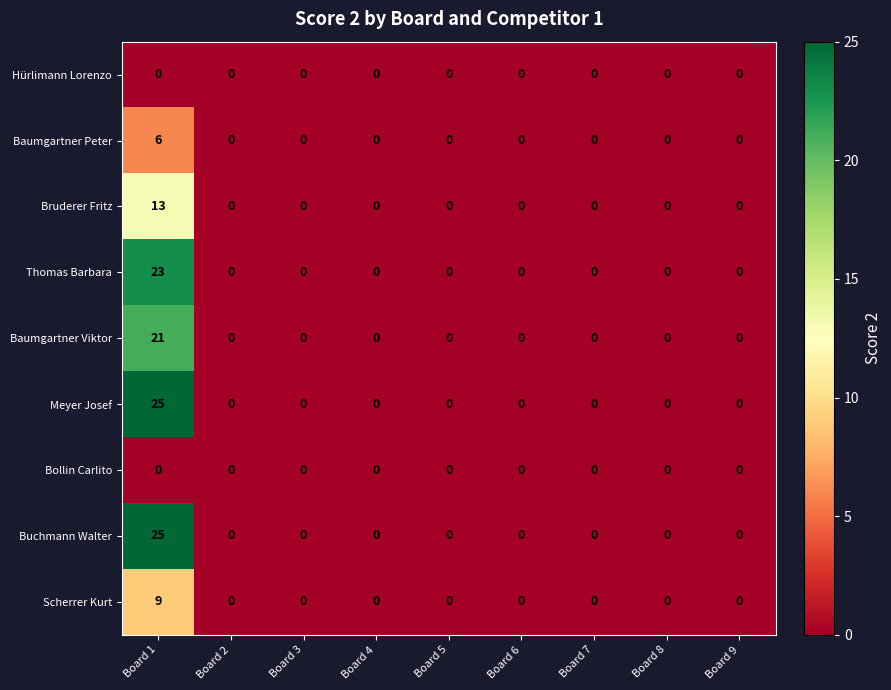

What is the sum of the Bruderer Fritz values at Board 2 and Board 1?

13